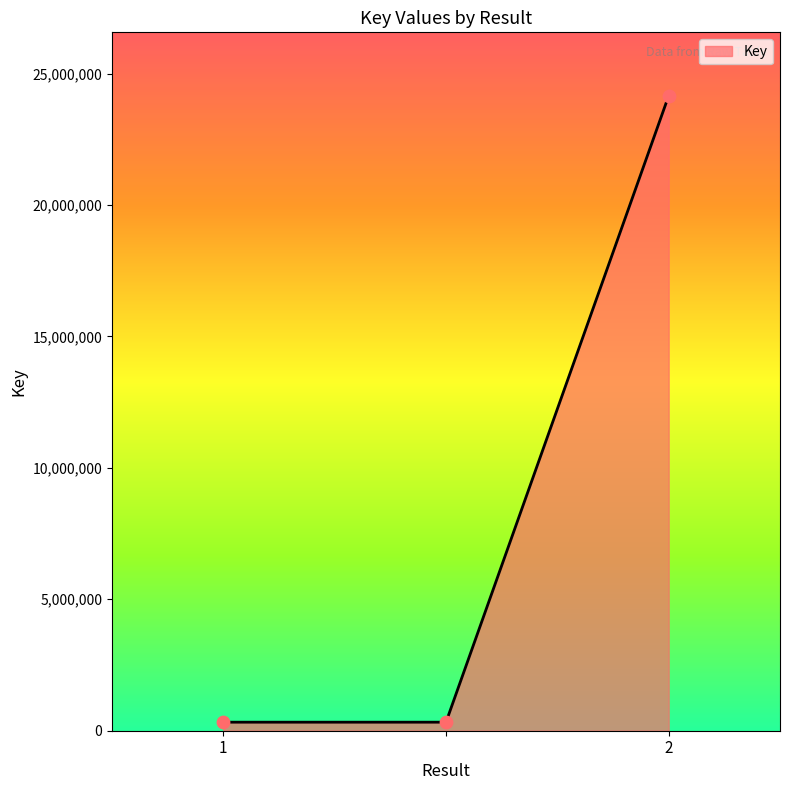

What is the average value?

8267584